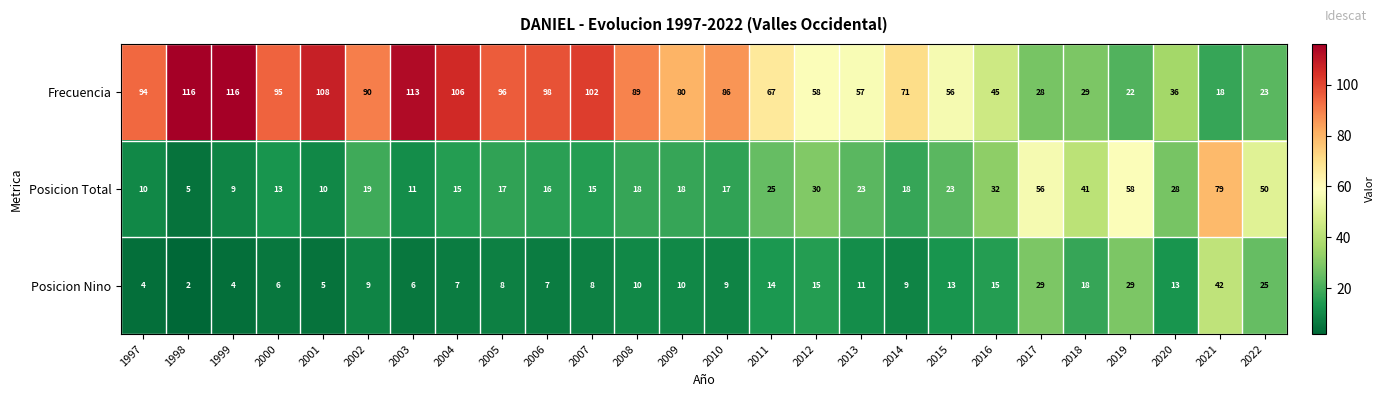

What is the total value across all series at 2011?

106